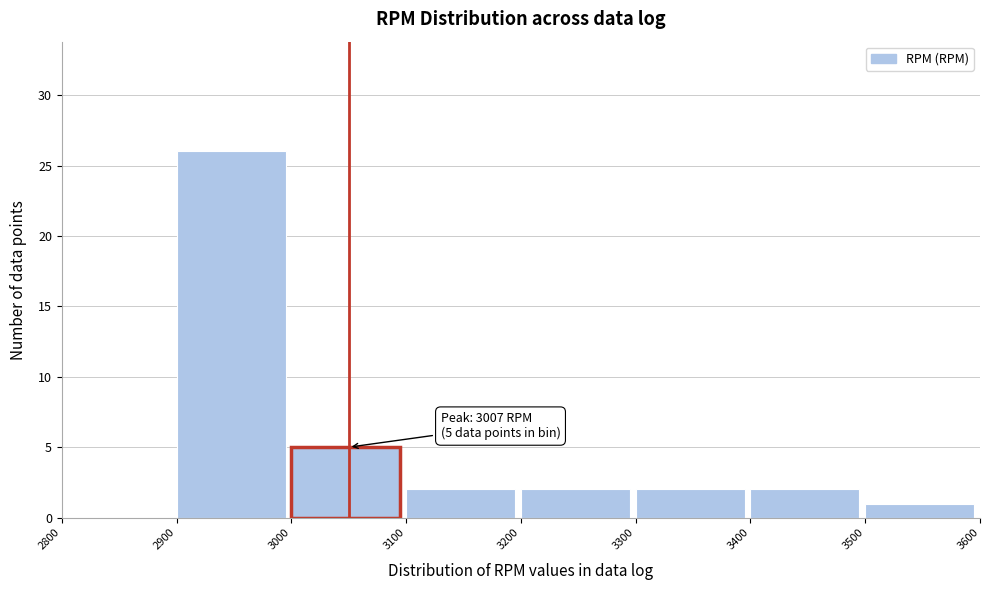

Over which range of the x-axis is the bar tallest?

2900 to 3000